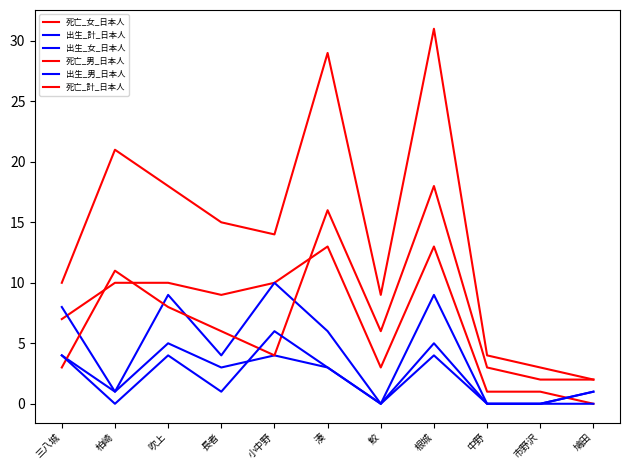

What position from the right is 柏崎?

10